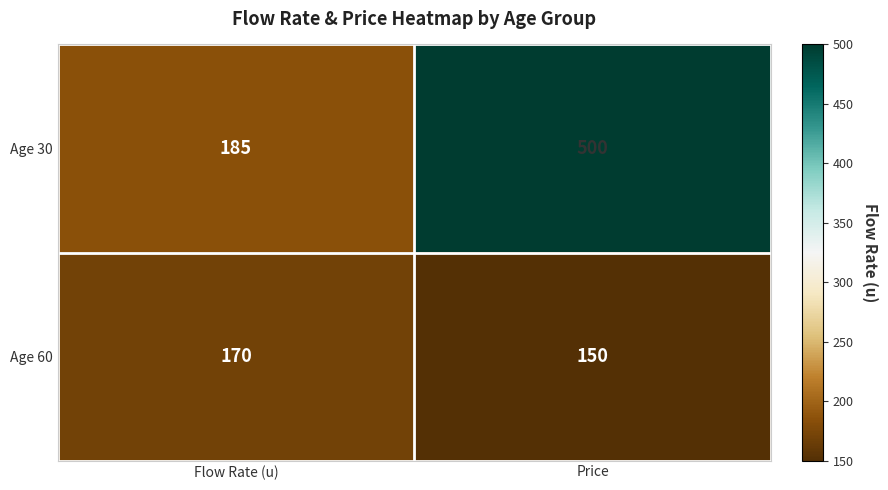

Which label corresponds to the largest value in the chart?

Price